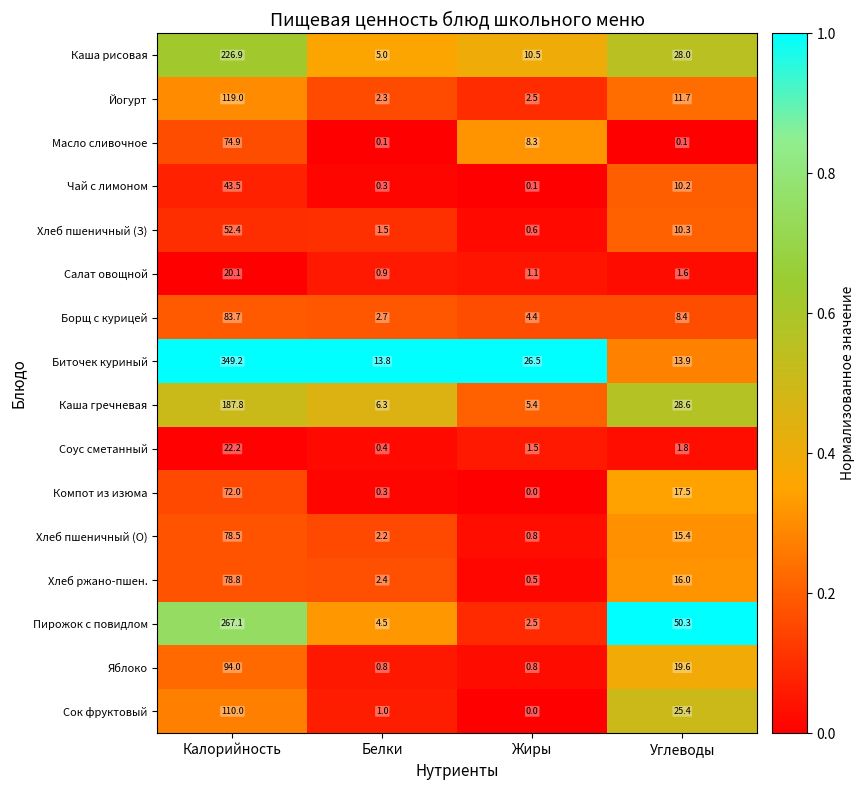

Which series has the largest total across all categories?

Биточек куриный